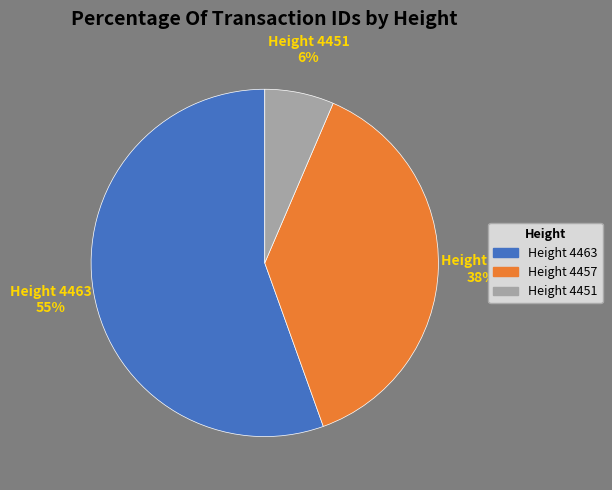

To the nearest percent, what is the difference between the largest and smallest slice percentages?

49%